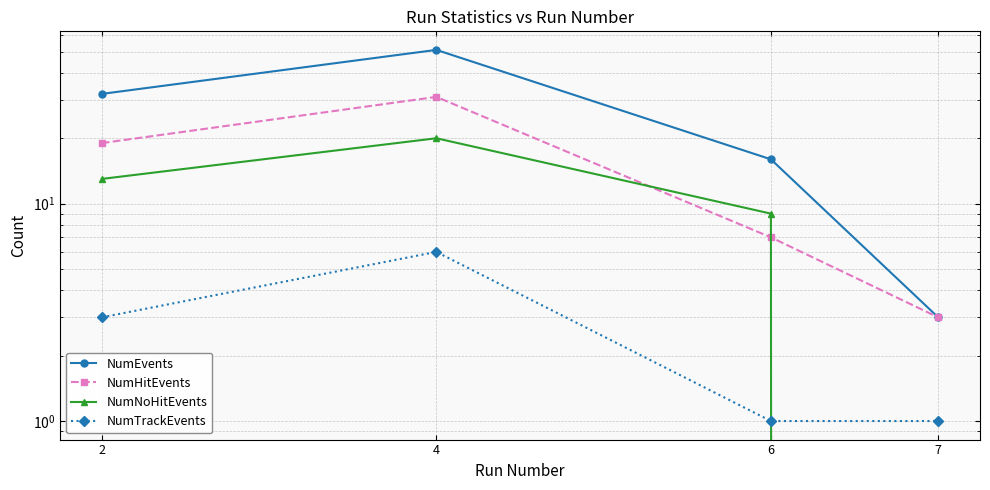

What is the sum of the NumTrackEvents values at 6 and 7?

2